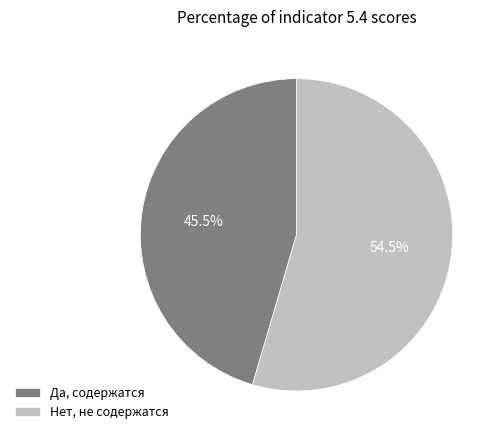

Which has a higher value, Нет, не содержатся or Да, содержатся?

Нет, не содержатся